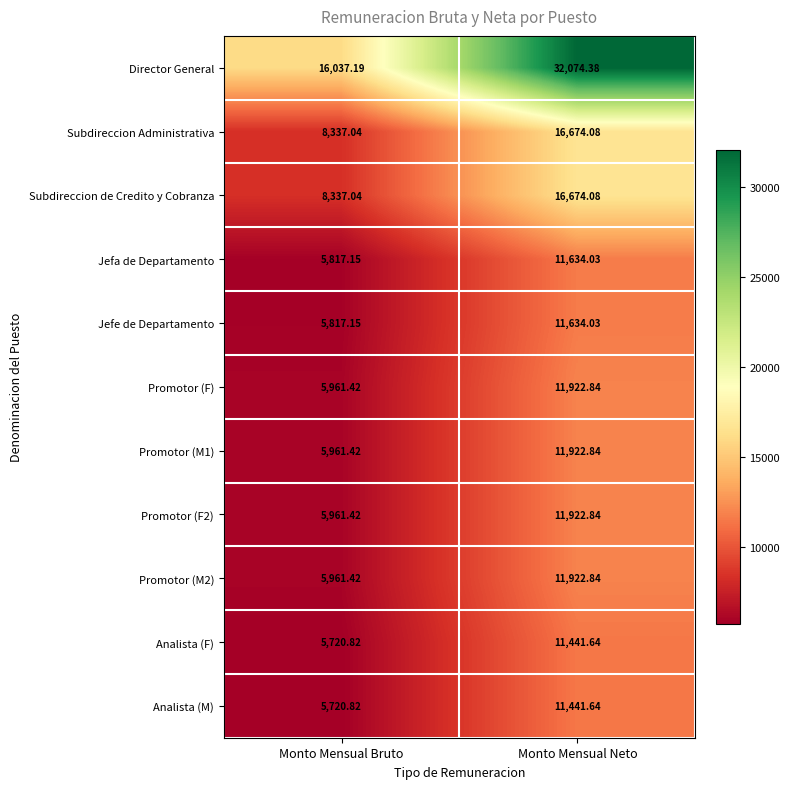

List the labels in order of Subdireccion Administrativa value, largest first.

Monto Mensual Neto, Monto Mensual Bruto